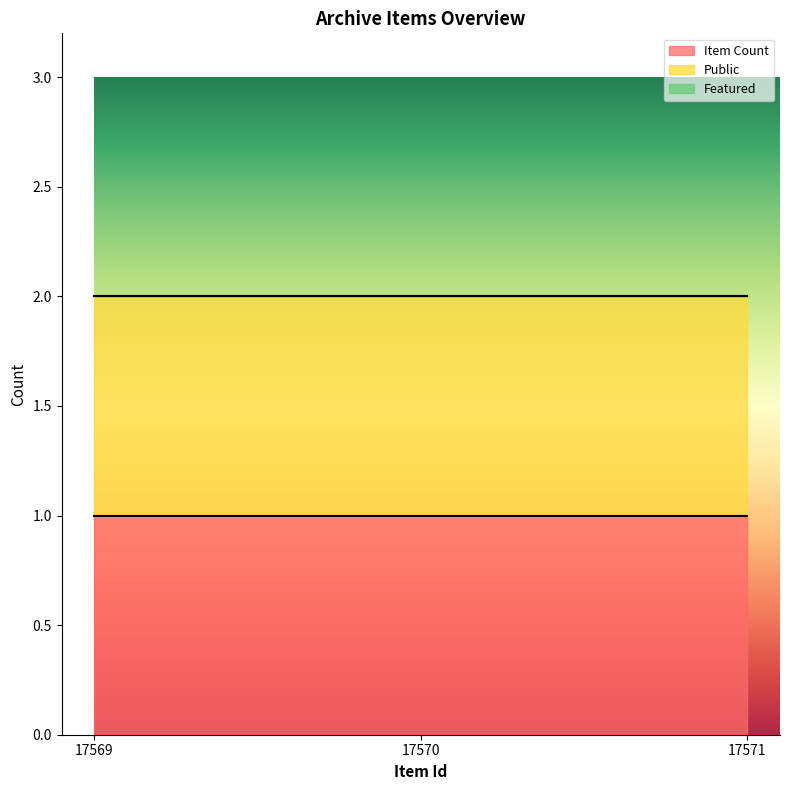

Does the chart have visible grid lines?

No